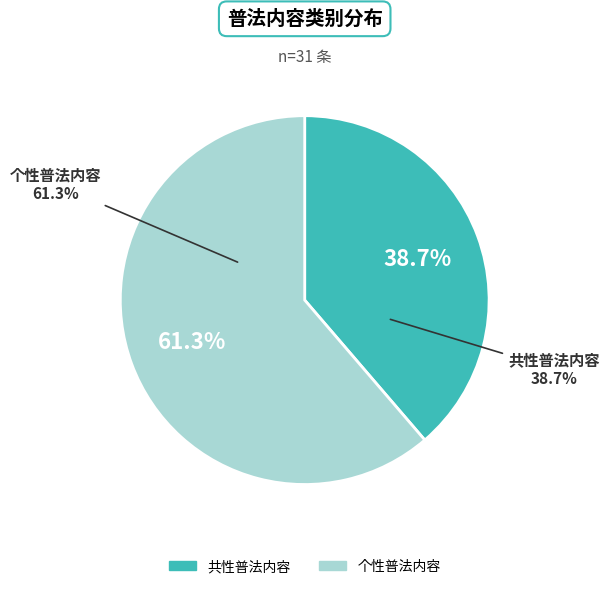

How many segments does this pie chart have?

2